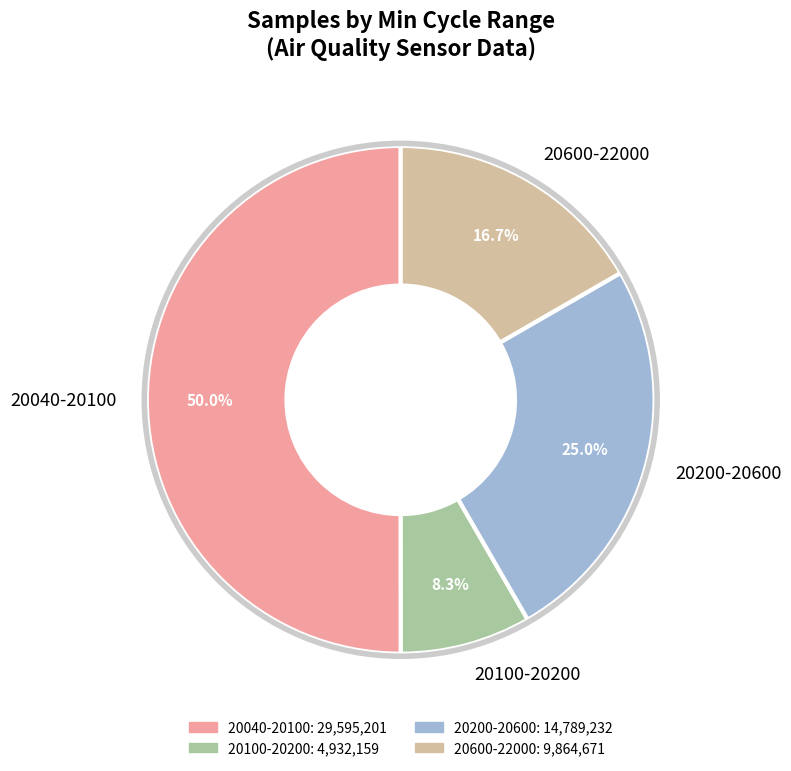

Between 20600-22000 and 20040-20100, which is larger?

20040-20100